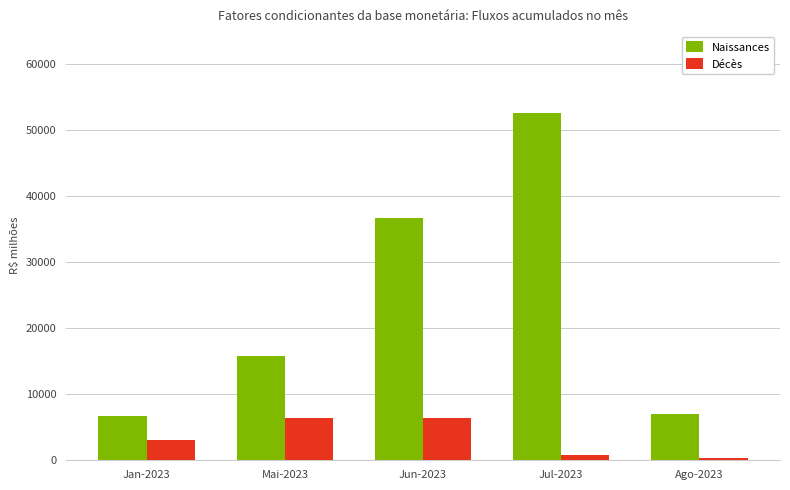

True or false: Naissances has a value of 6632.4 at Jan-2023.

True